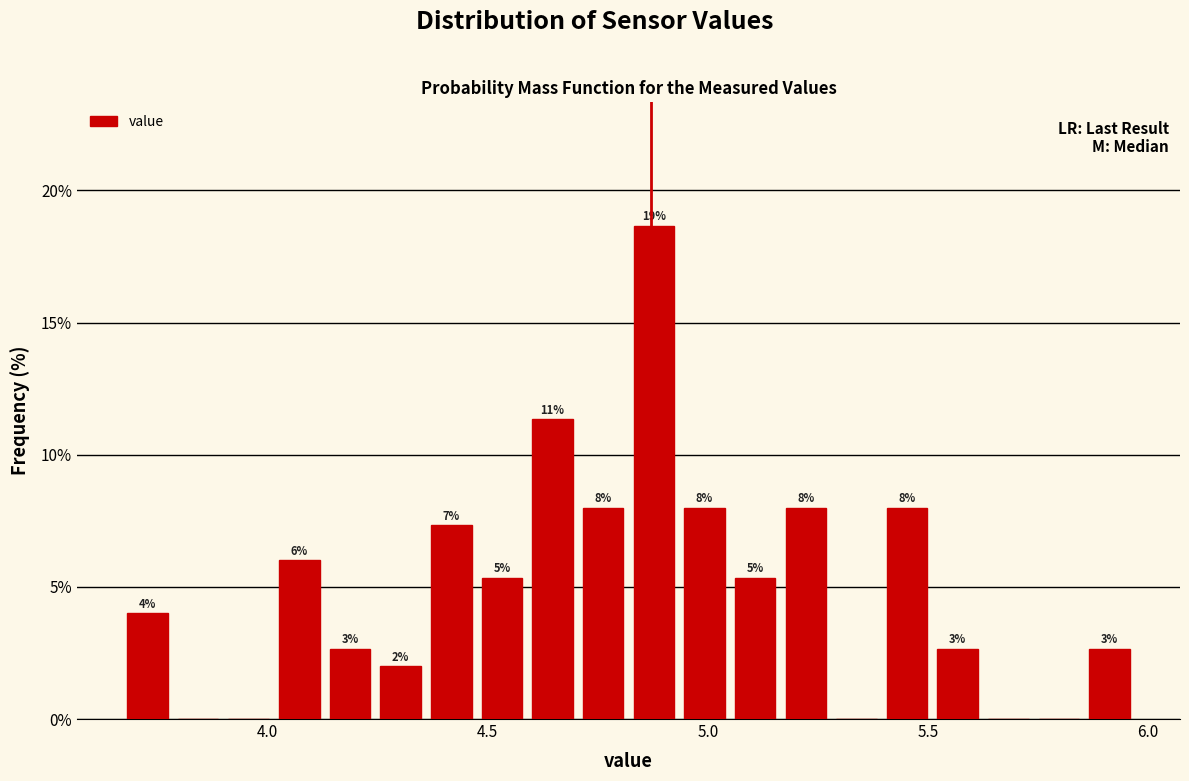

Around what value on the x-axis is the tallest bar? Give the approximate position of its centre, as read against the axis.

4.90